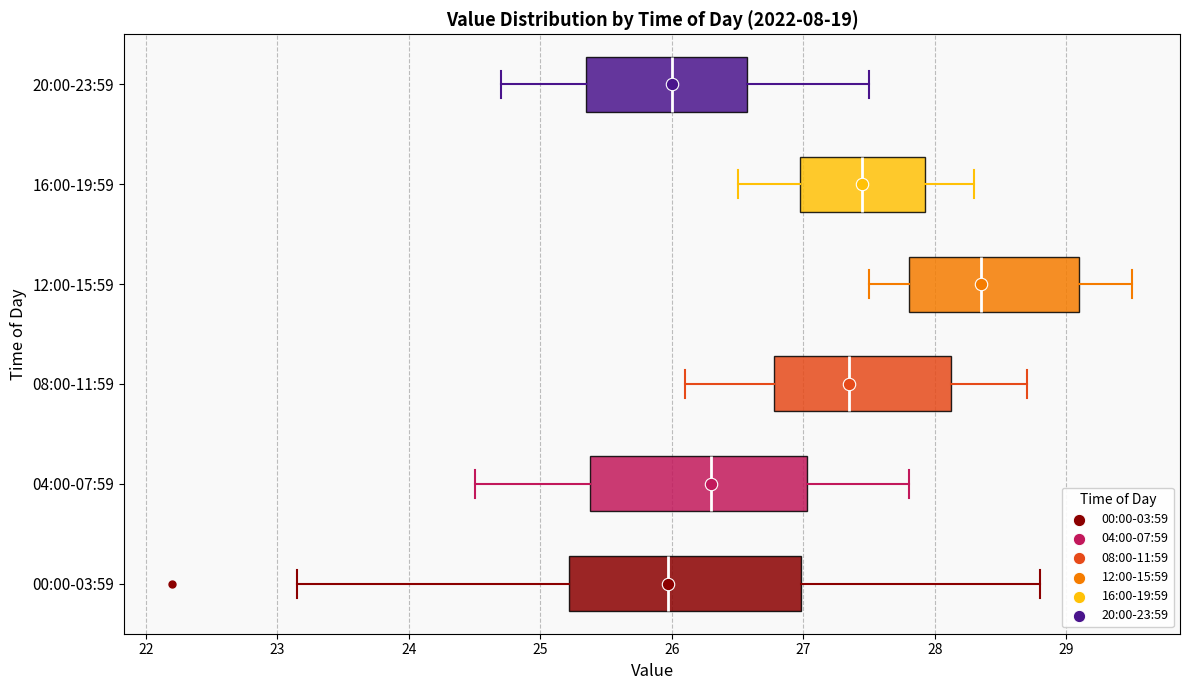

Reading bottom to top, transcribe this box plot: for each box, give where its median line is, the range the box spans, and where its two whiskers end, as read against the x-axis. The values are not printed on the chart, so give them approximately, as read against the axis.

00:00-03:59: median 26.0, box 25.2 to 27.0, whiskers 23.2 to 28.8
04:00-07:59: median 26.3, box 25.4 to 27.0, whiskers 24.5 to 27.8
08:00-11:59: median 27.4, box 26.8 to 28.1, whiskers 26.1 to 28.7
12:00-15:59: median 28.4, box 27.8 to 29.1, whiskers 27.5 to 29.5
16:00-19:59: median 27.5, box 27.0 to 27.9, whiskers 26.5 to 28.3
20:00-23:59: median 26.0, box 25.4 to 26.6, whiskers 24.7 to 27.5